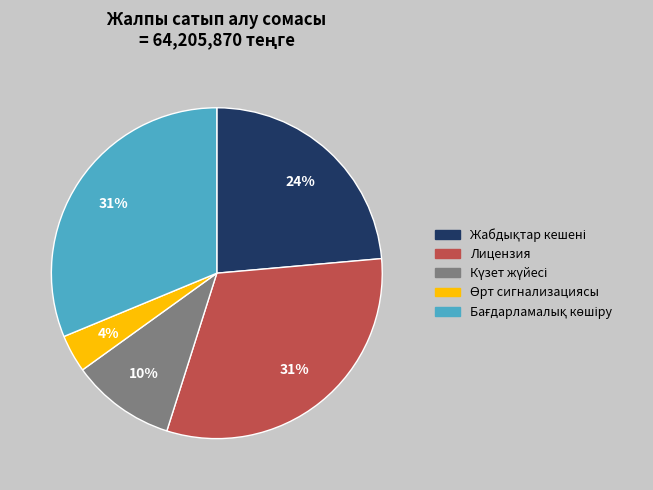

To the nearest percent, what is the average slice percentage?

20%